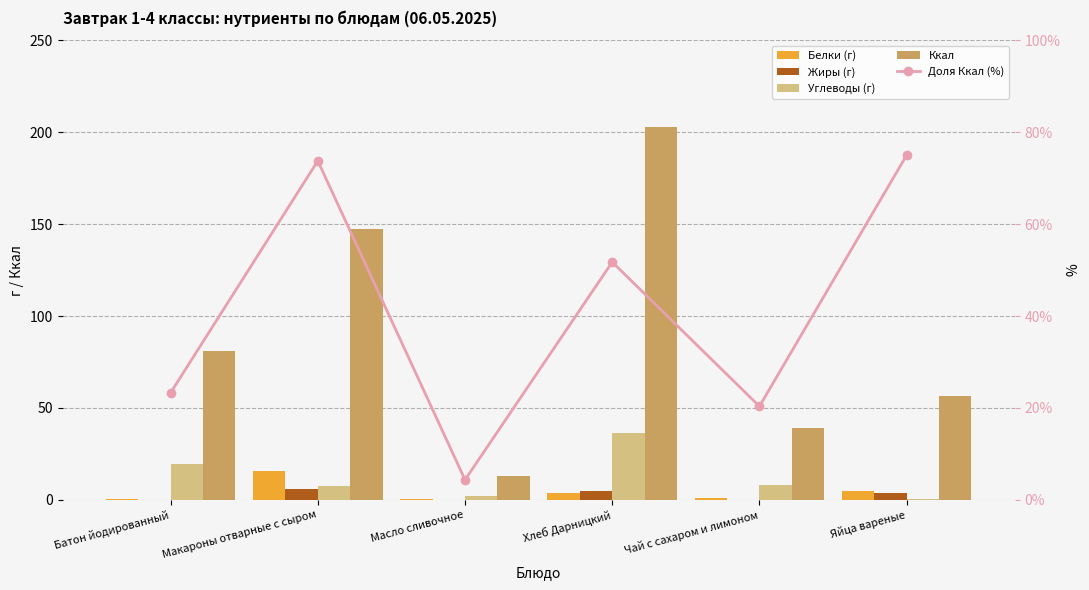

List the series in order of their peak value, highest first.

Ккал, Доля Ккал (%), Углеводы (г), Белки (г), Жиры (г)